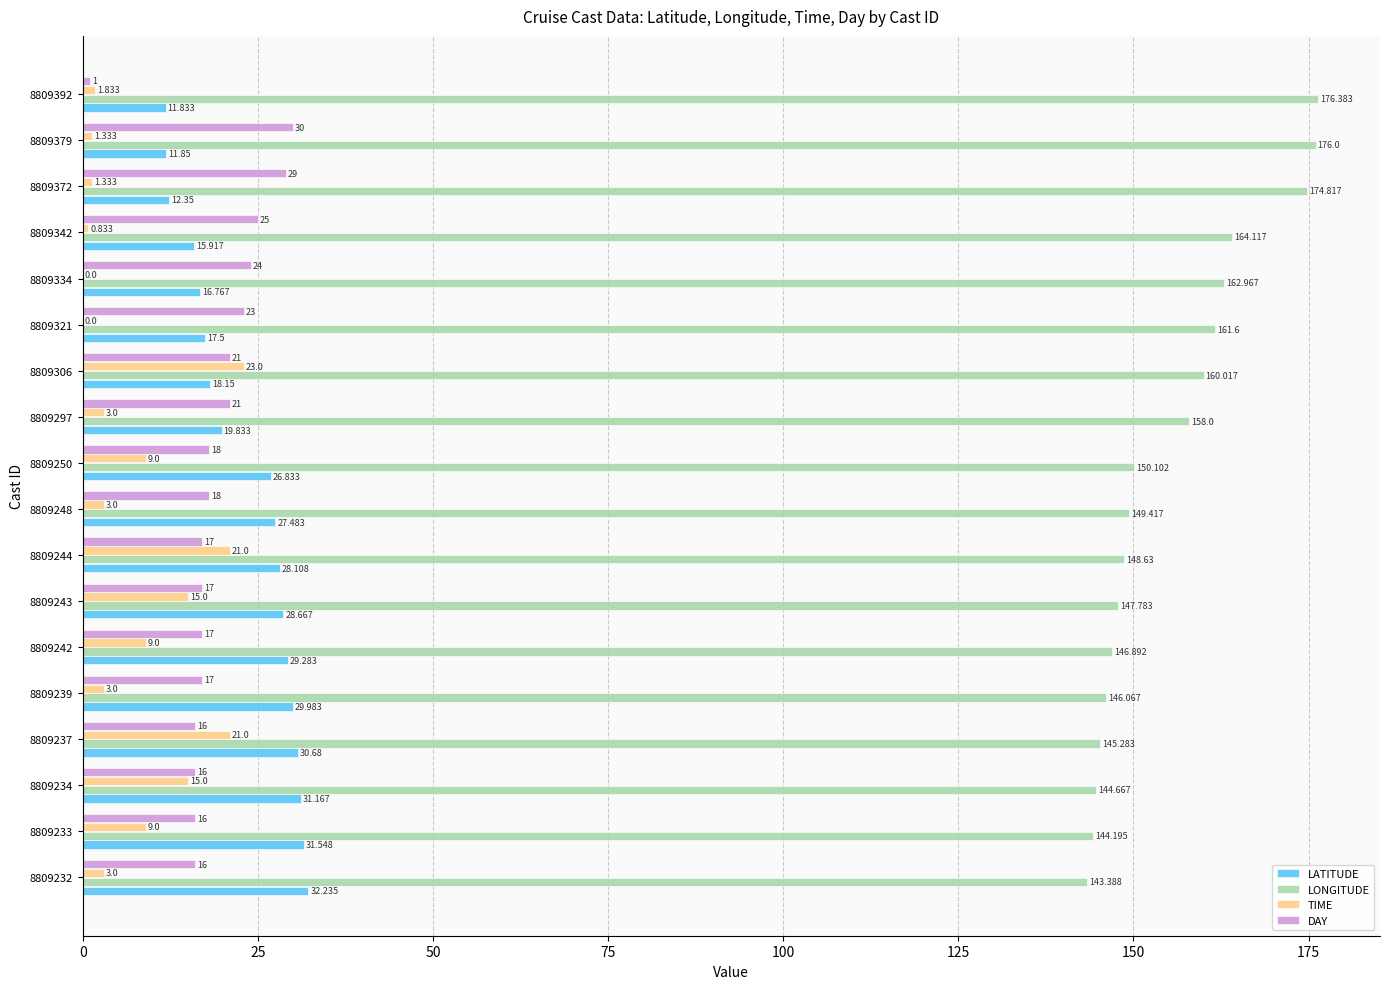

Between 8809239 and 8809342, which series saw the biggest shift?

LONGITUDE